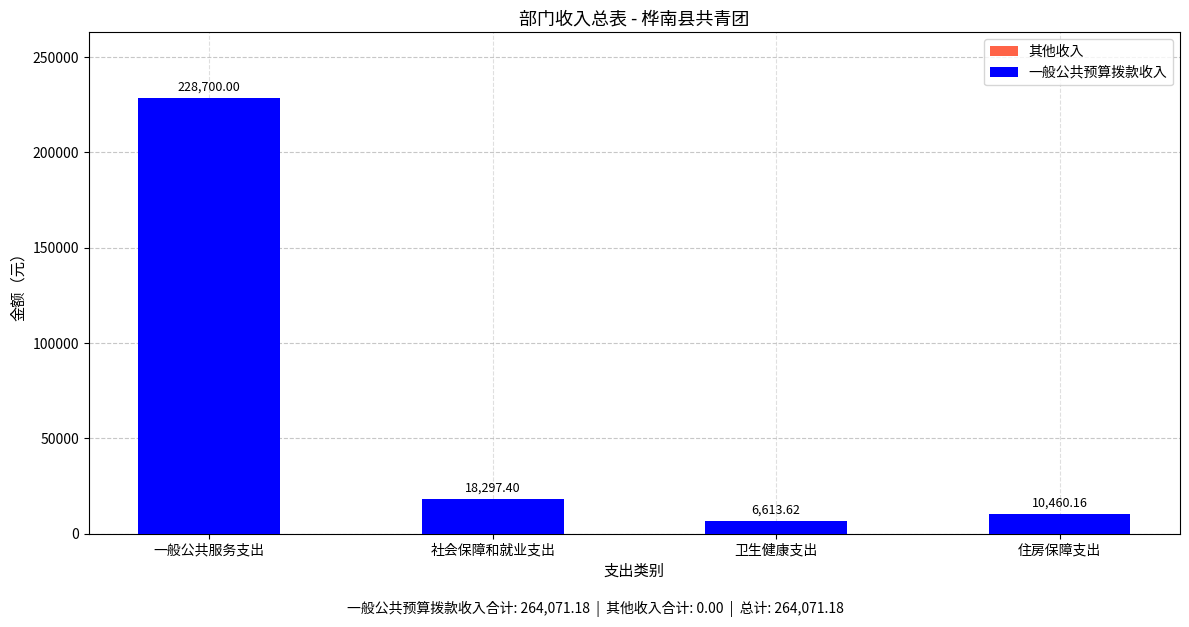

Between 社会保障和就业支出 and 一般公共服务支出, which is larger?

一般公共服务支出